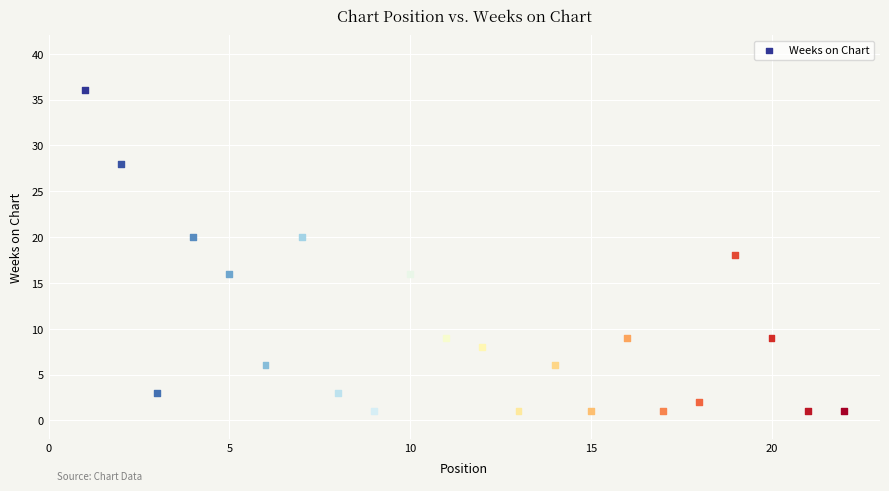

What is the range of Y values (max minus min)?

35